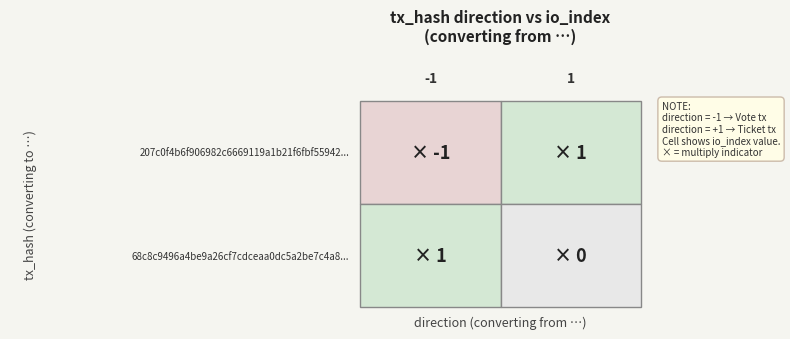

List the series in order of their overall mean, lowest first.

207c0f4b6f906982c6669119a1b21f6fbf55942, 68c8c9496a4be9a26cf7cdceaa0dc5a2be7c4a8